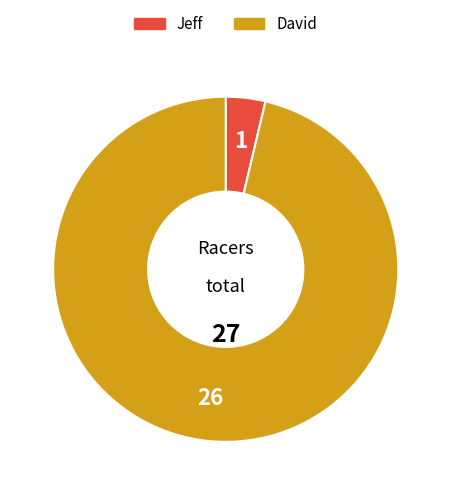

Is there a majority slice in this chart?

Yes